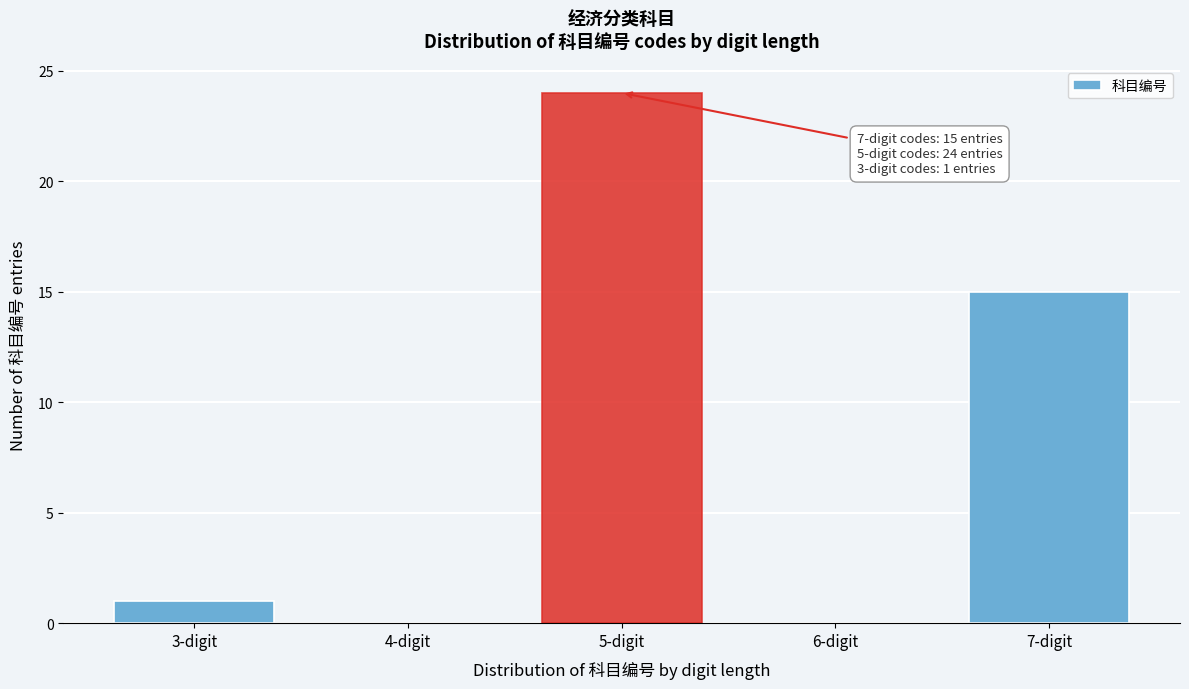

Reading right to left, transcribe all the data shown in this chart.

7-digit=15	6-digit=0	5-digit=24	4-digit=0	3-digit=1